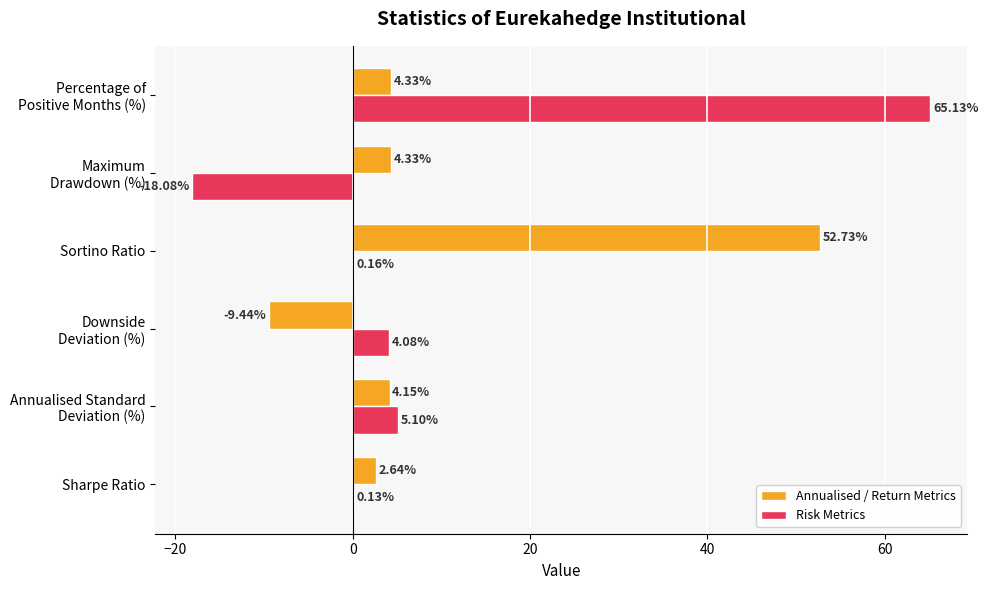

How many values in Annualised / Return Metrics are above zero?

5